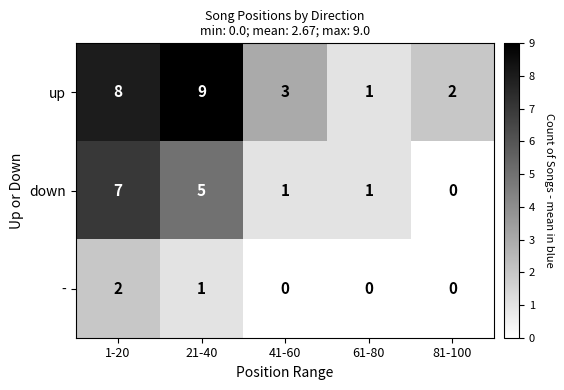

Which series has the largest range (max minus min)?

up